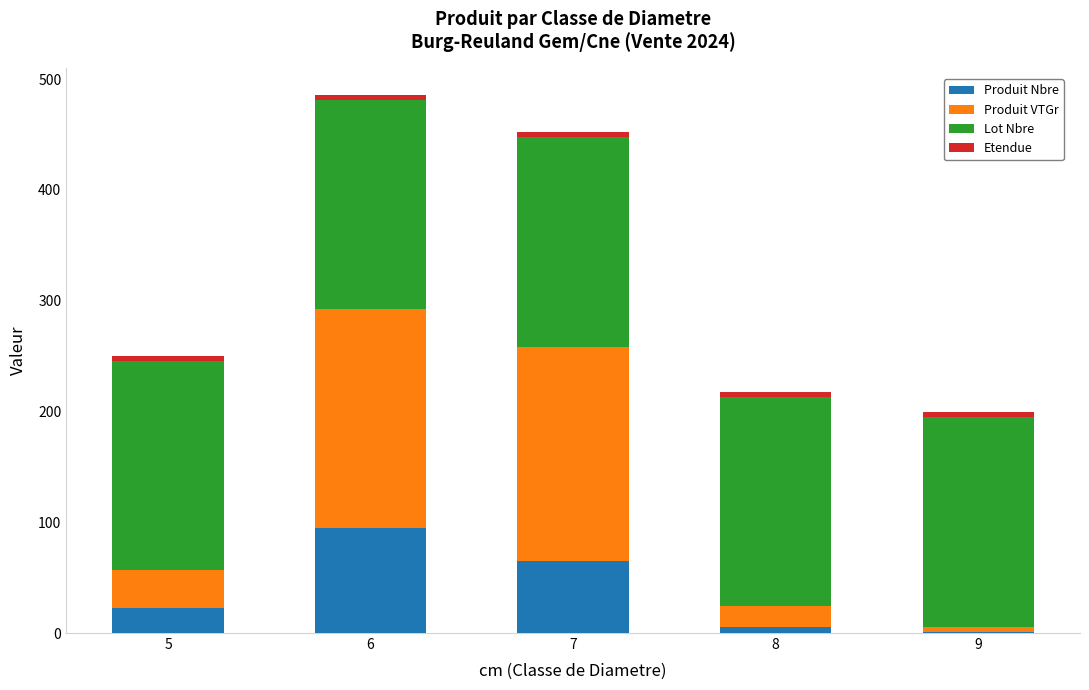

At which category is the sum across all series the highest?

6